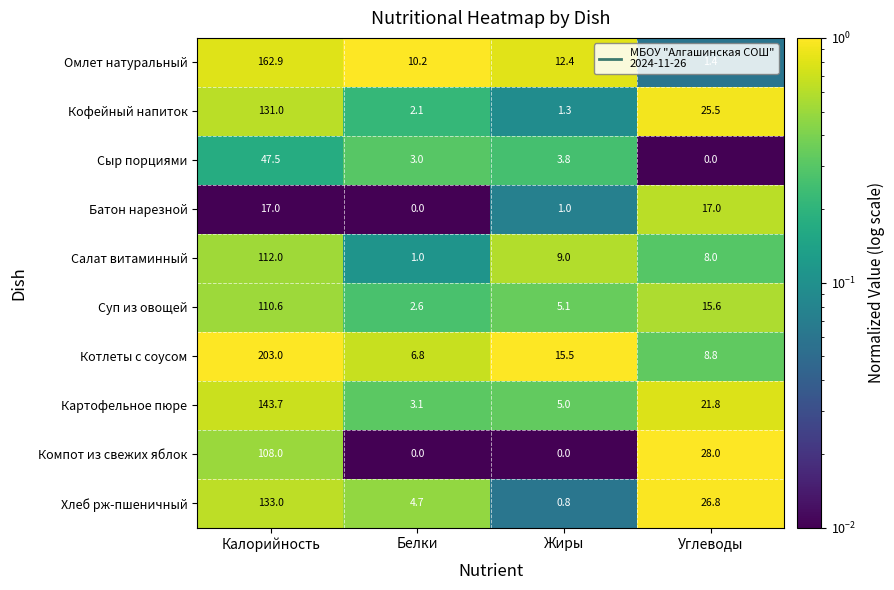

The value of Кофейный напиток at Жиры is 1.3. True or false?

True